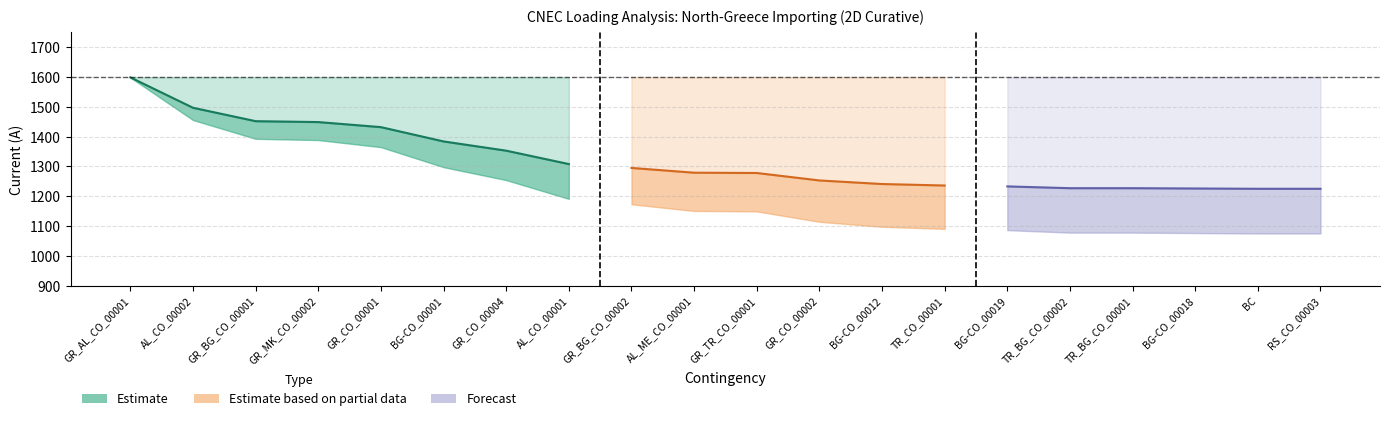

Reading left to right, what are all the values shown in this chart?

Calculated I (A): 1599	1497	1452	1449	1432	1384	1353	1308	1295	1279	1278	1253	1241	1236	1233	1227	1227	1226	1225	1225
I max (CUR): 1600	1600	1600	1600	1600	1600	1600	1600	1600	1600	1600	1600	1600	1600	1600	1600	1600	1600	1600	1600
Margin (A): -1	-103	-148	-151	-168	-216	-247	-292	-305	-321	-322	-347	-359	-364	-367	-373	-373	-374	-375	-375